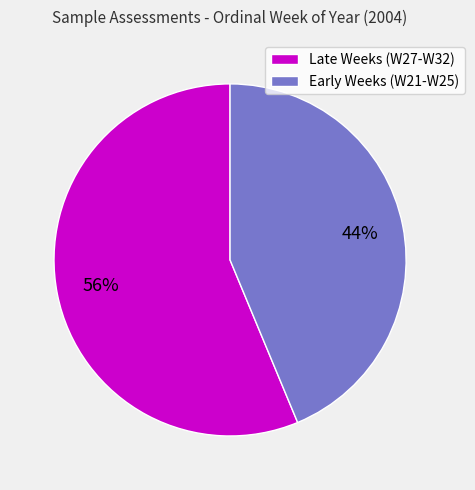

Rank the categories by value from lowest to highest.

Early Weeks (W21-W25), Late Weeks (W27-W32)